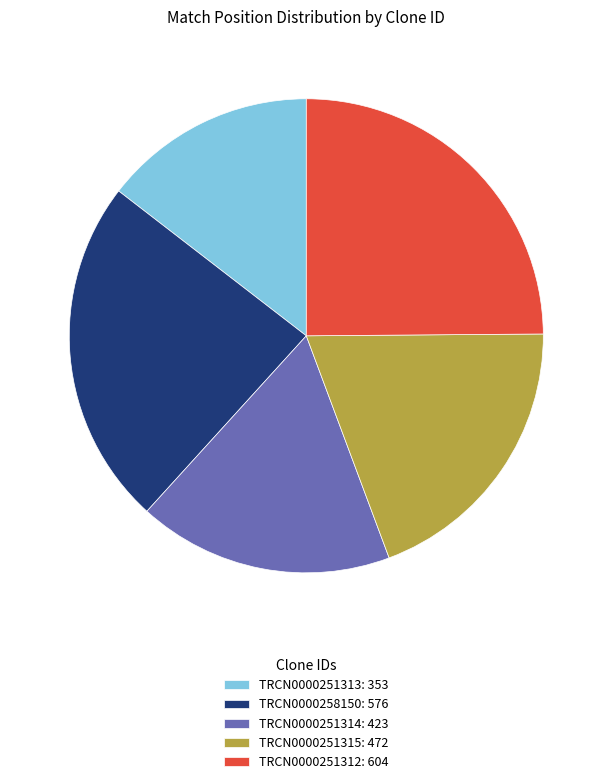

What is the ratio of the value at TRCN0000251315 to the value at TRCN0000251313?

1.3